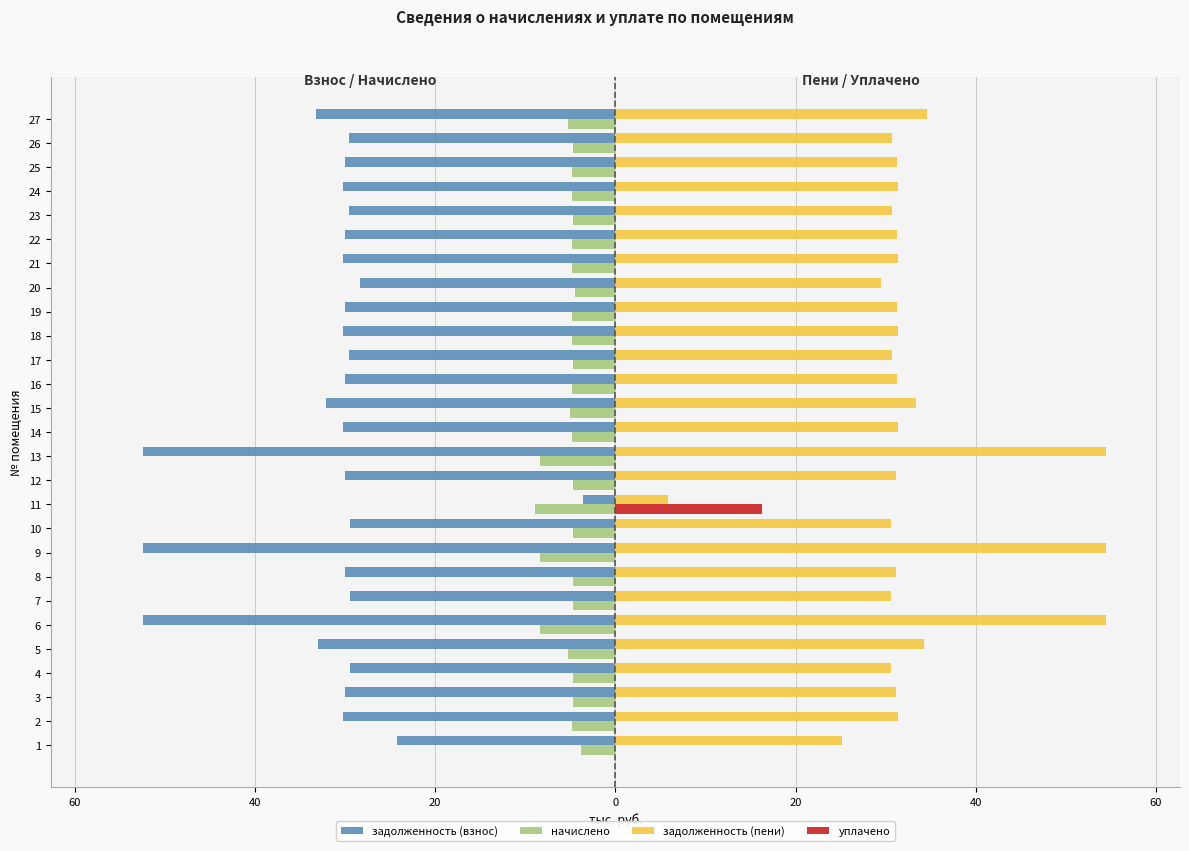

What are all the series names shown in the legend?

задолженность (взнос), начислено, задолженность (пени), уплачено